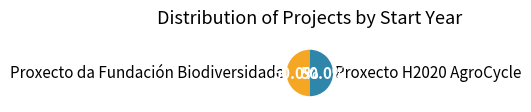

What percentage do Proxecto da Fundación Biodiversidade and Proxecto H2020 AgroCycle together represent?

100.0%